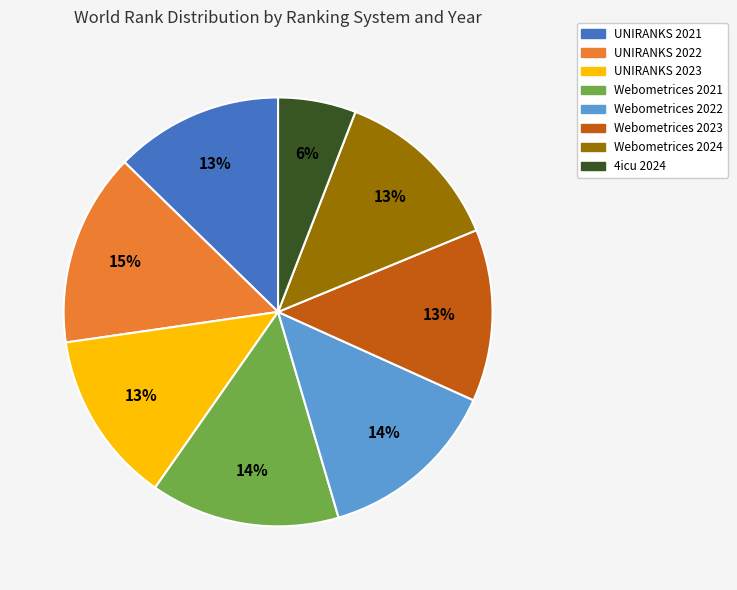

The UNIRANKS 2022 slice represents 15% of the pie. True or false?

True